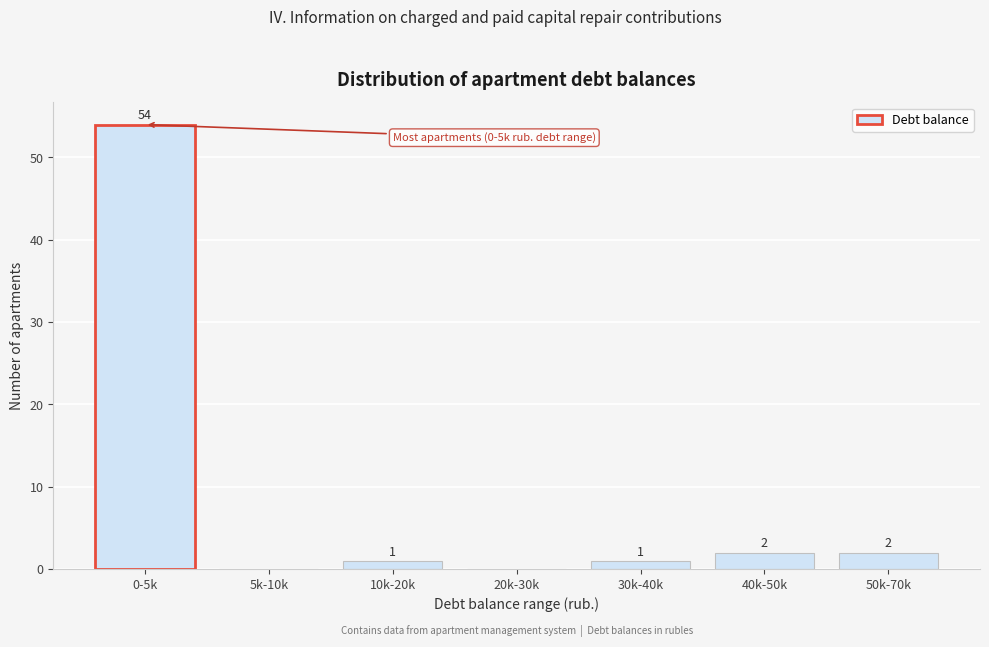

Reading left to right, list all the values displayed in this chart.

0-5k=54	5k-10k=0	10k-20k=1	20k-30k=0	30k-40k=1	40k-50k=2	50k-70k=2